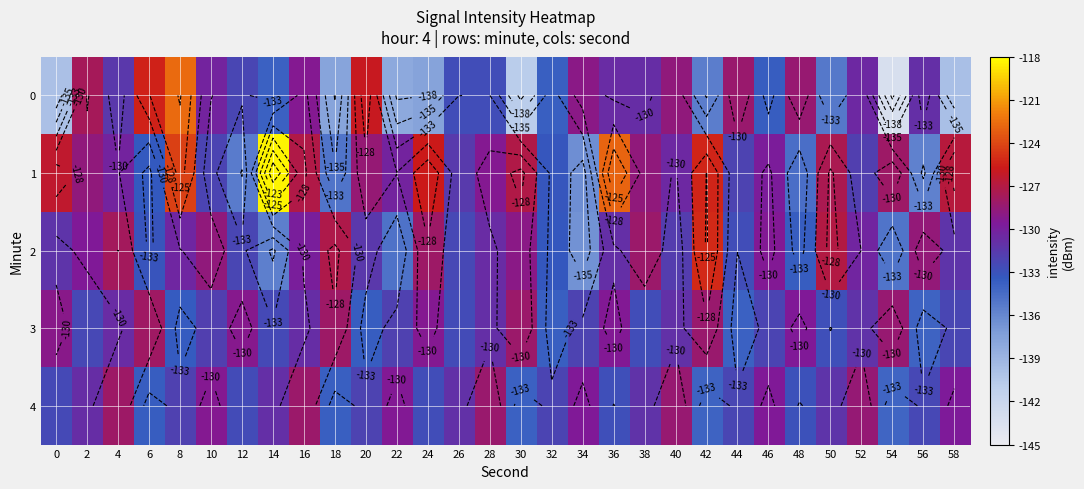

At 48, list the series in order from smallest to largest.

1, 2, 4, 3, 0